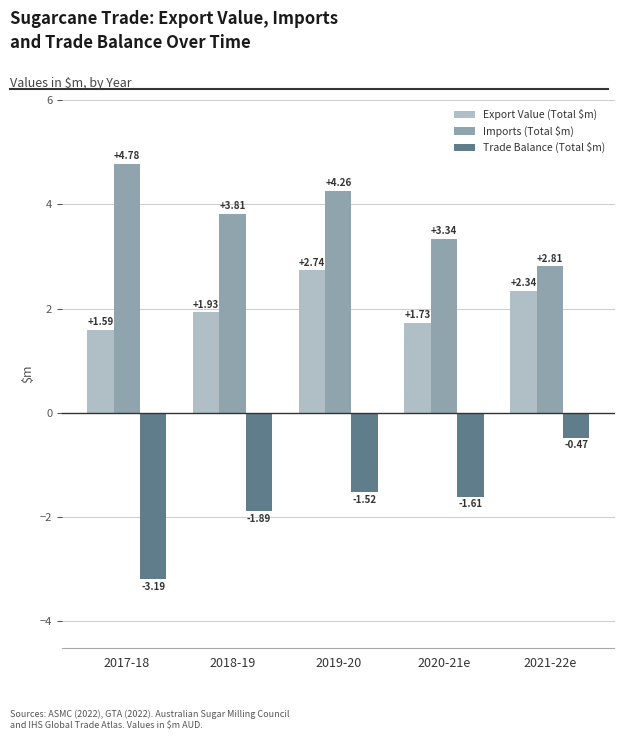

Which series changed the most between 2017-18 and 2019-20?

Trade Balance (Total $m)